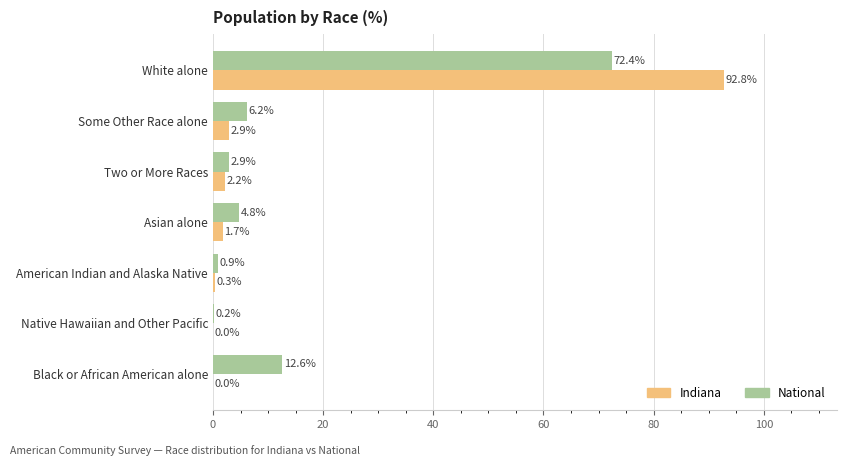

What is the total value across all series at White alone?

165.2